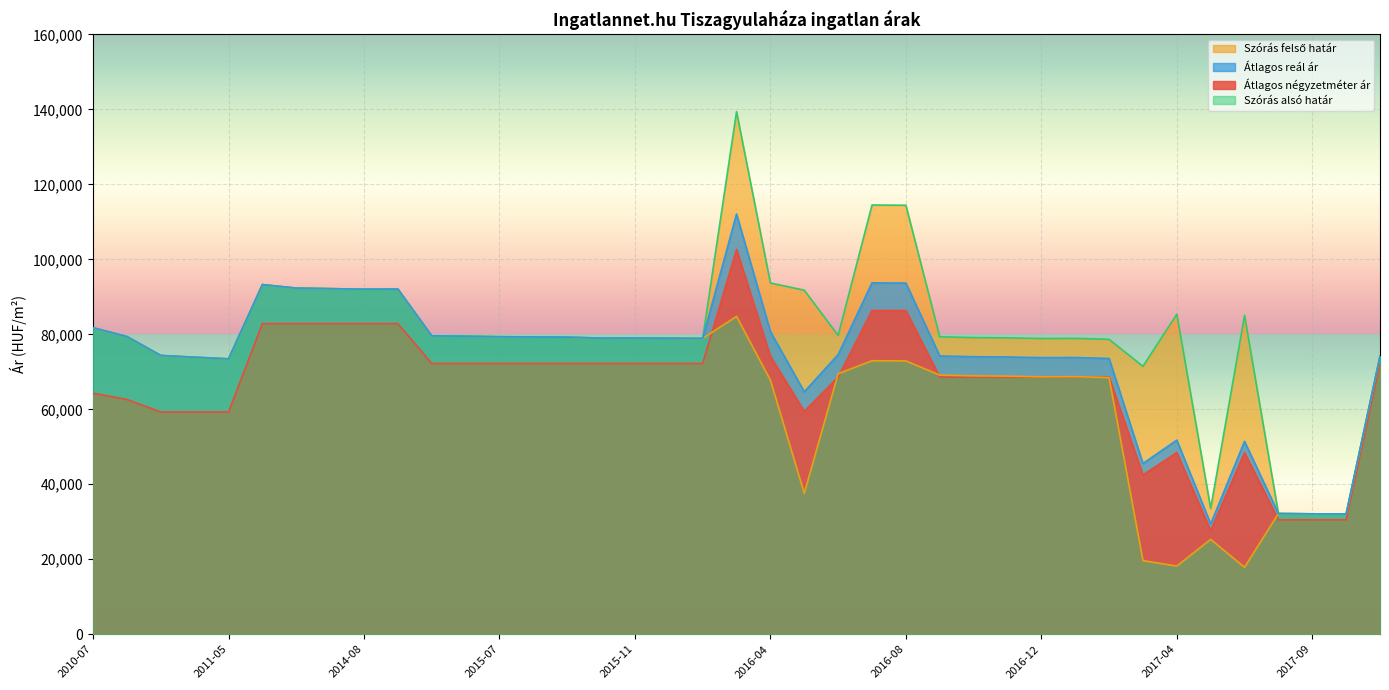

Which category has the lowest value in the Átlagos reál ár series?

2017-05